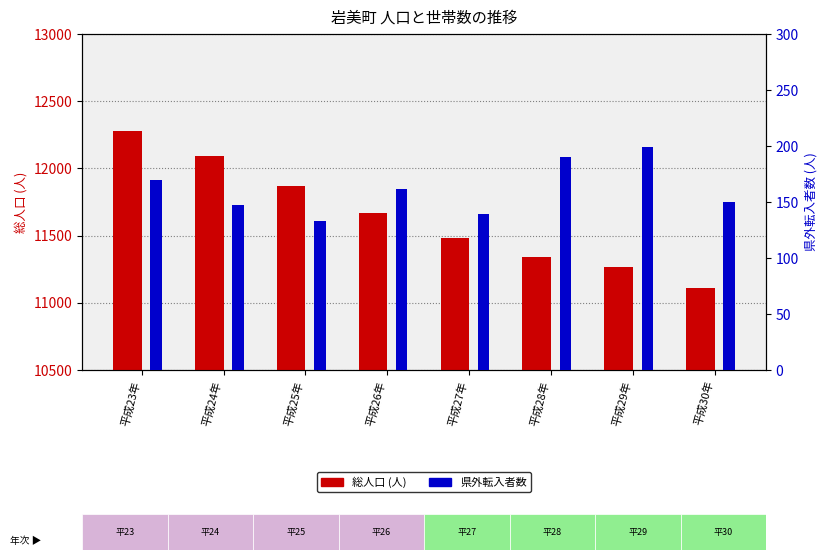

What is the sum of the 総人口 (人) values at 平成23年 and 平成25年?

24146